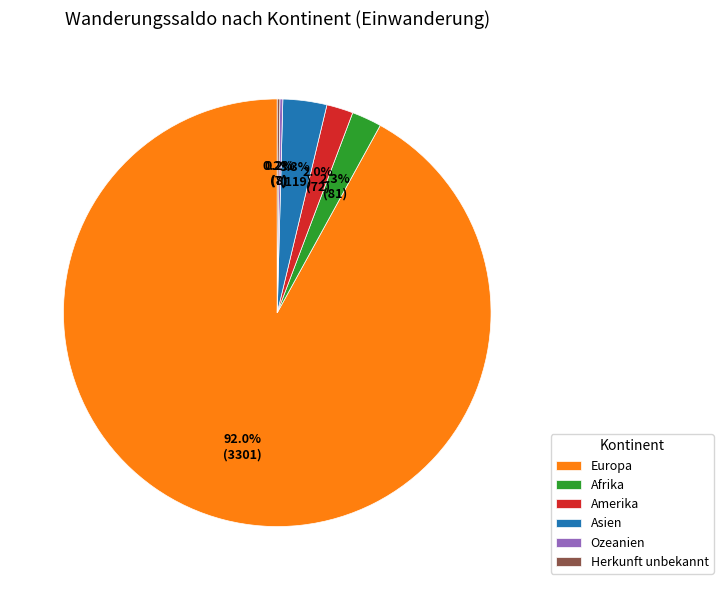

Does any single category account for the majority?

Yes